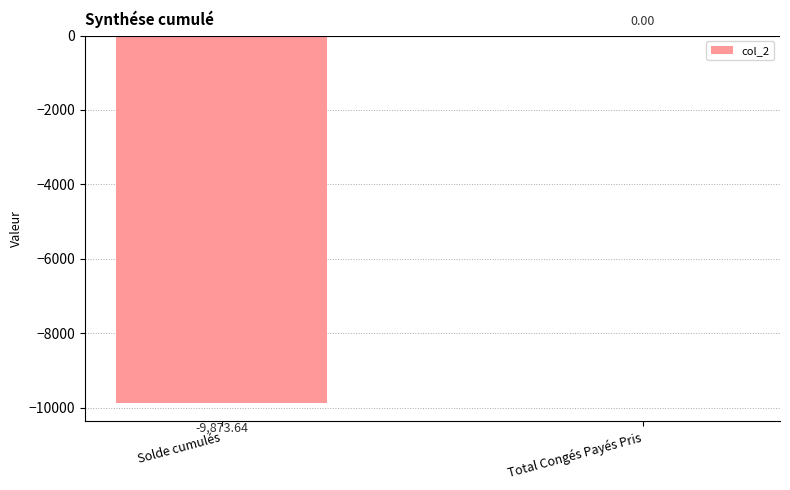

How many series are shown in this chart?

1